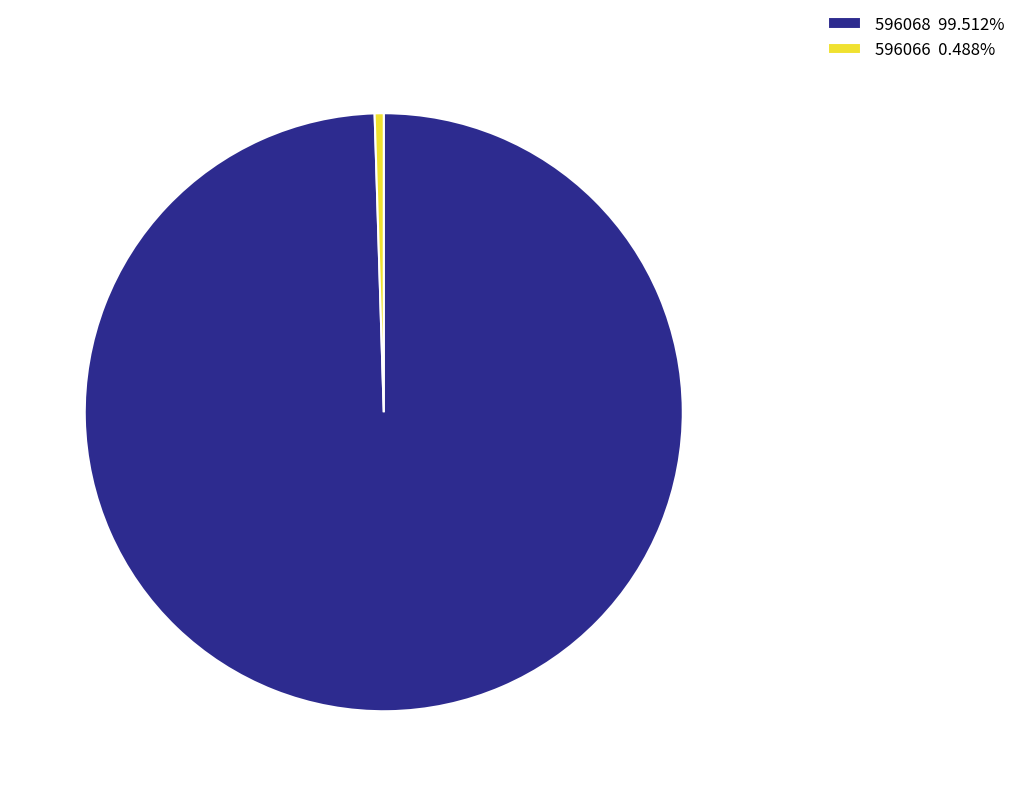

Is there a majority slice in this chart?

Yes